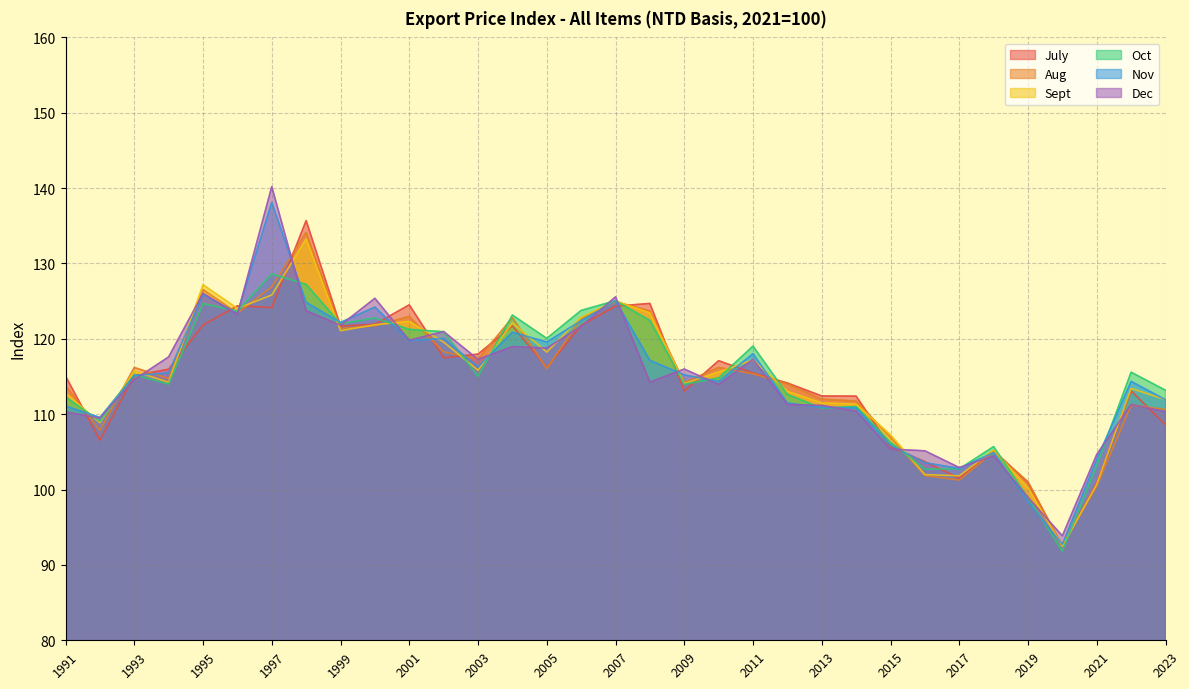

What is the value of the Oct point at the 23rd from the left?

110.8